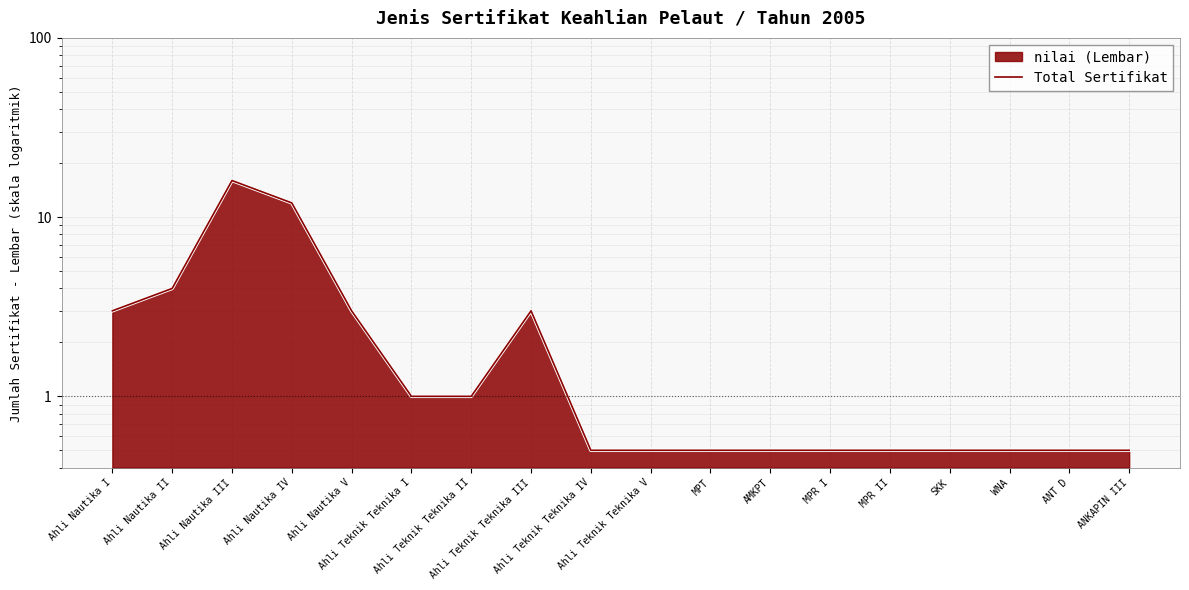

What is the difference between the maximum and minimum values?

15.5